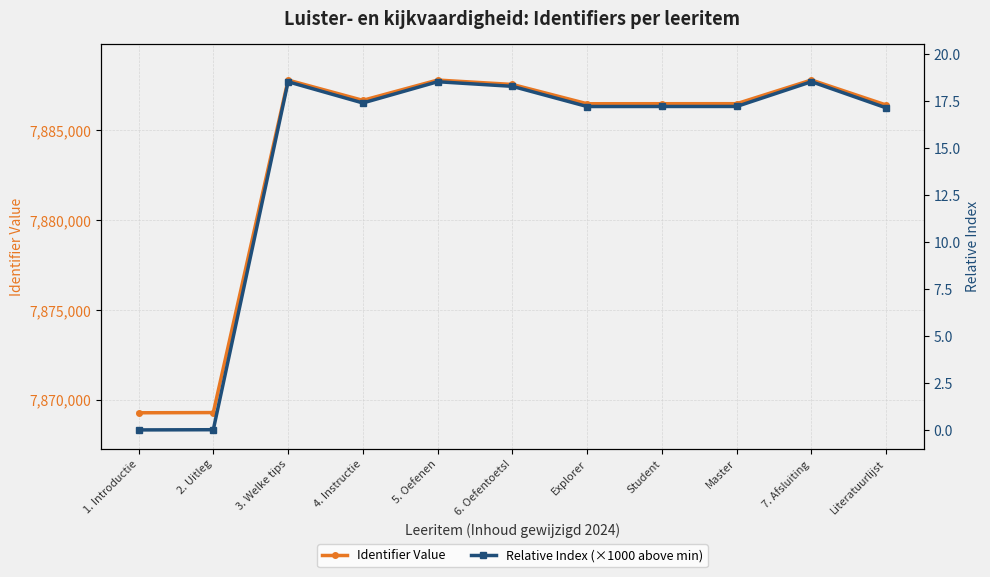

At which category does Relative Index (×1000 above min) reach its first local peak?

3. Welke tips